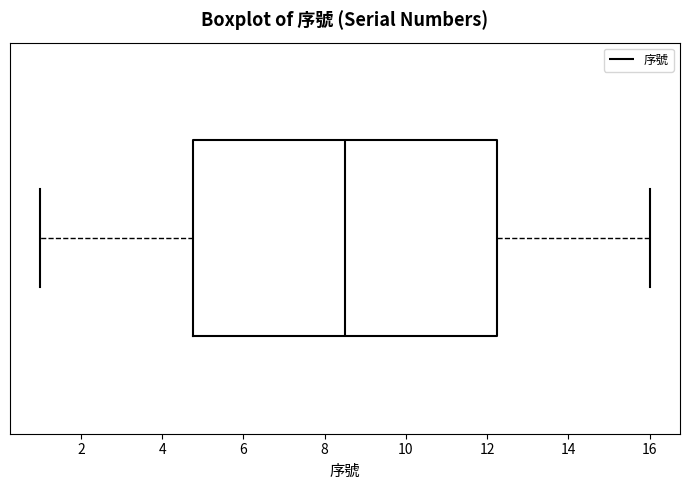

Where does the median line of the box sit on the x-axis? The values are not printed on the chart, so give them approximately, as read against the axis.

8.6